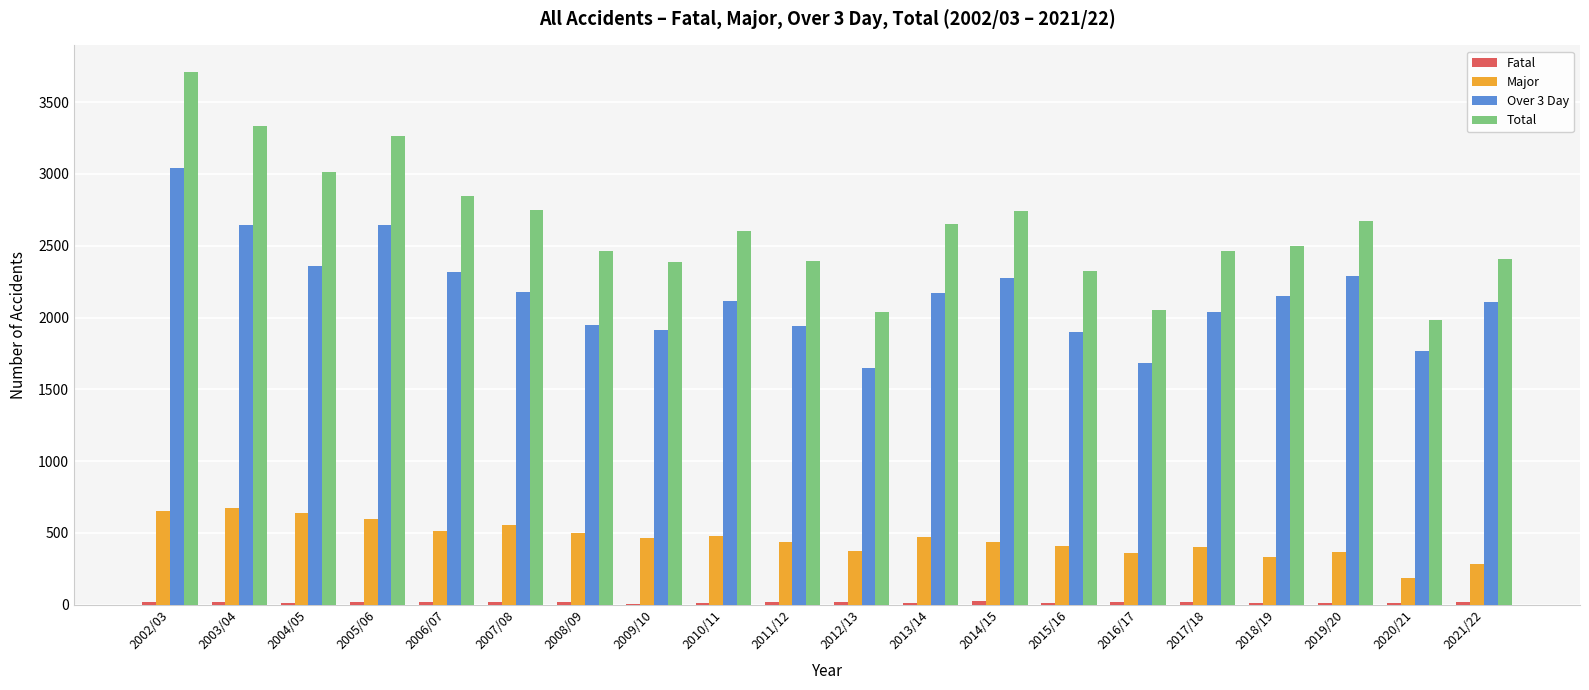

What is the sum of the Over 3 Day values at 2021/22 and 2019/20?

4396